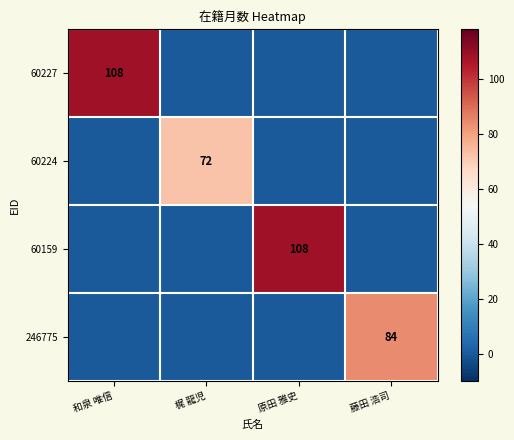

The value of 60227 at 和泉 唯信 is 108. True or false?

True